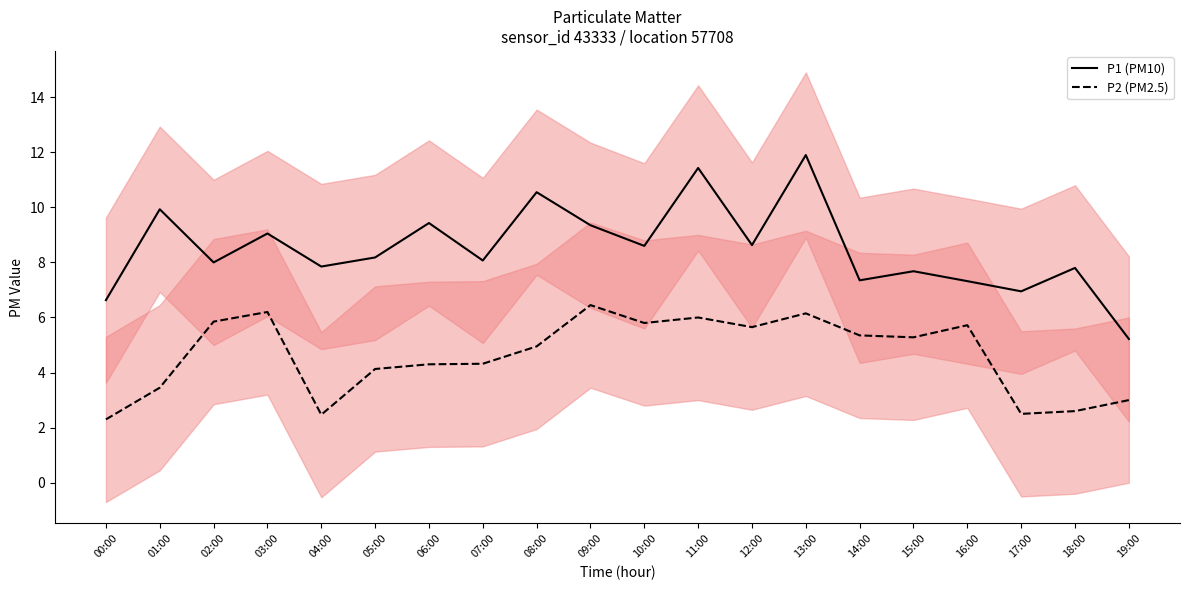

Reading right to left, list all the values displayed in this chart.

P1 (PM10): 19:00=5.2	18:00=7.8	17:00=7.0	16:00=7.3	15:00=7.7	14:00=7.3	13:00=11.9	12:00=8.6	11:00=11.4	10:00=8.6	09:00=9.3	08:00=10.6	07:00=8.1	06:00=9.4	05:00=8.2	04:00=7.8	03:00=9.1	02:00=8.0	01:00=9.9	00:00=6.6
P2 (PM2.5): 19:00=3.0	18:00=2.6	17:00=2.5	16:00=5.7	15:00=5.3	14:00=5.3	13:00=6.2	12:00=5.7	11:00=6.0	10:00=5.8	09:00=6.5	08:00=5.0	07:00=4.3	06:00=4.3	05:00=4.1	04:00=2.5	03:00=6.2	02:00=5.8	01:00=3.5	00:00=2.3